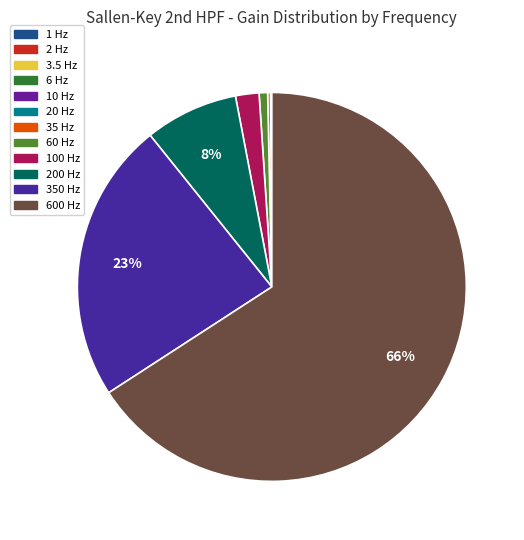

What percentage do 6 Hz and 20 Hz together represent?

0.1%